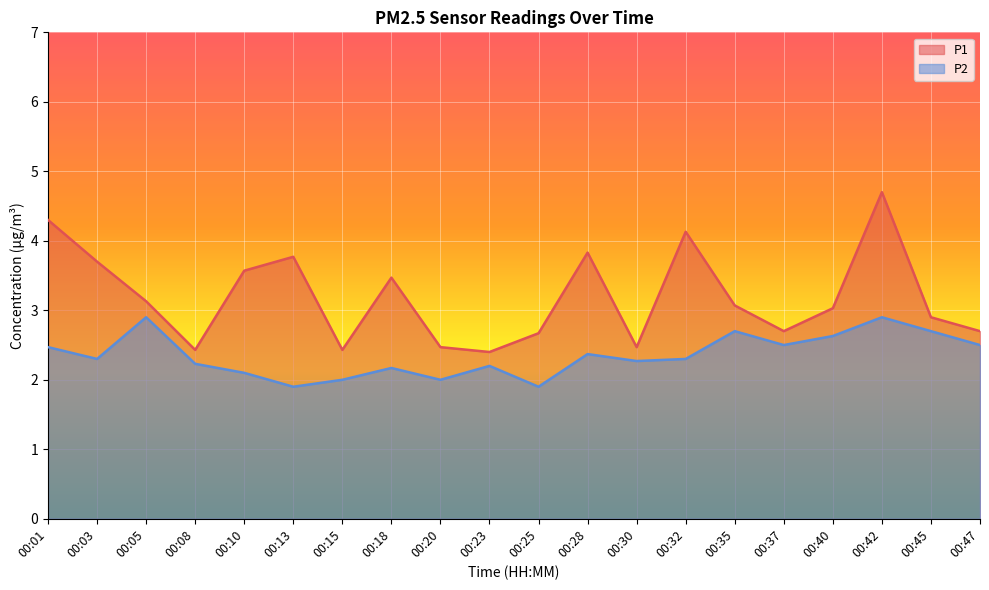

At which label does P2 reach its minimum?

00:13